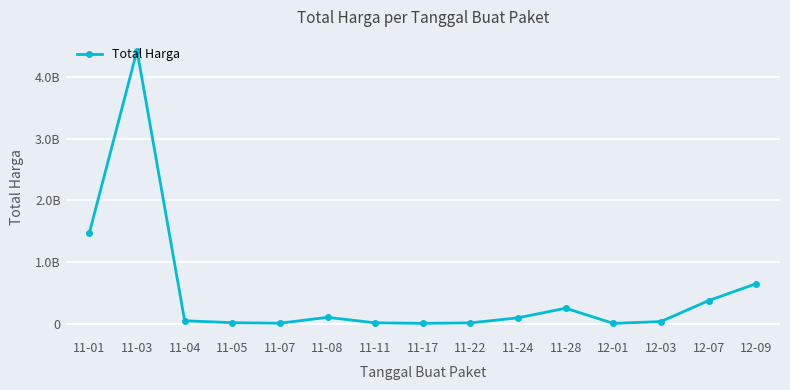

List the labels in order of value, smallest first.

12-01, 11-17, 11-07, 11-22, 11-11, 11-05, 12-03, 11-04, 11-24, 11-08, 11-28, 12-07, 12-09, 11-01, 11-03